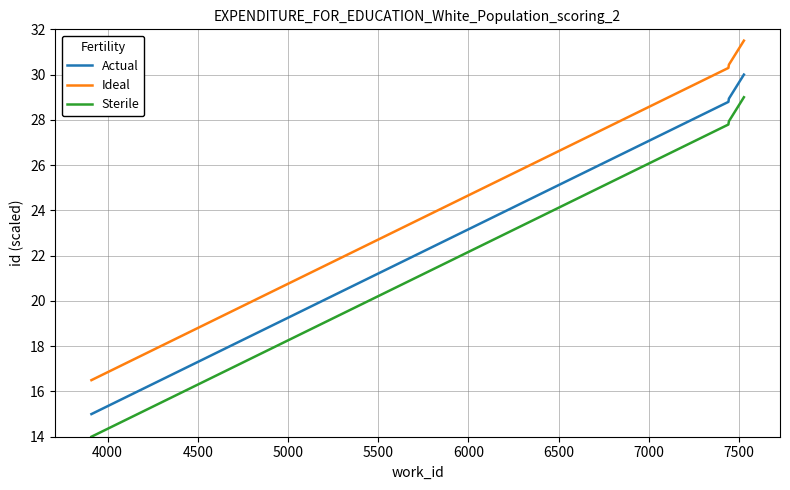

What is the sum of all Sterile values?

98.7